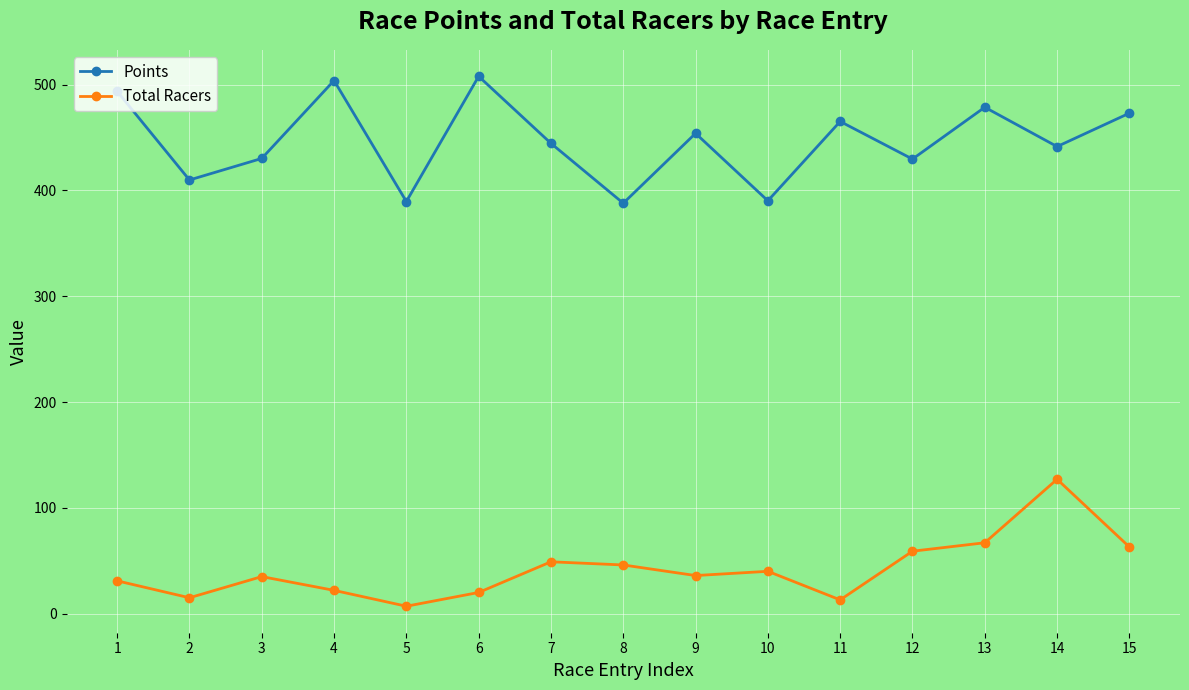

Which series has the largest total across all categories?

Points